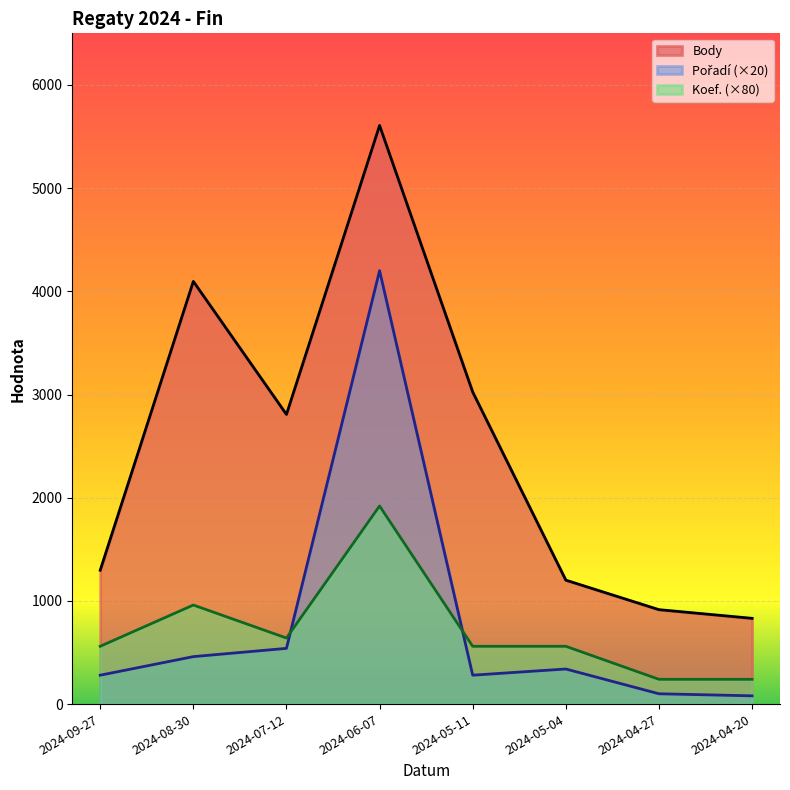

Does the chart display data point markers on the line(s)?

No